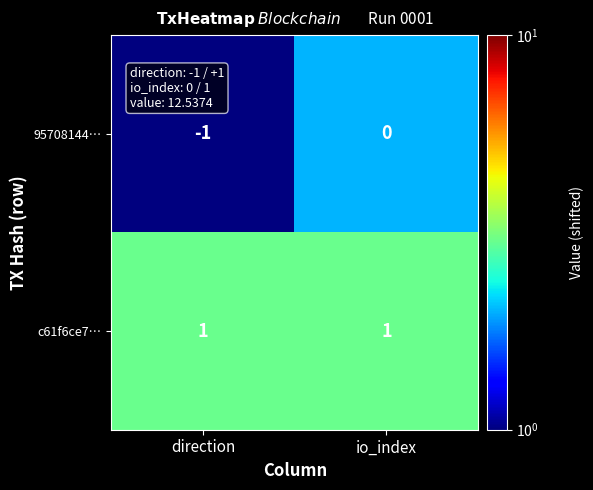

Reading left to right, list all the values displayed in this chart.

95708144…: direction=-1	io_index=0
c61f6ce7…: direction=1	io_index=1